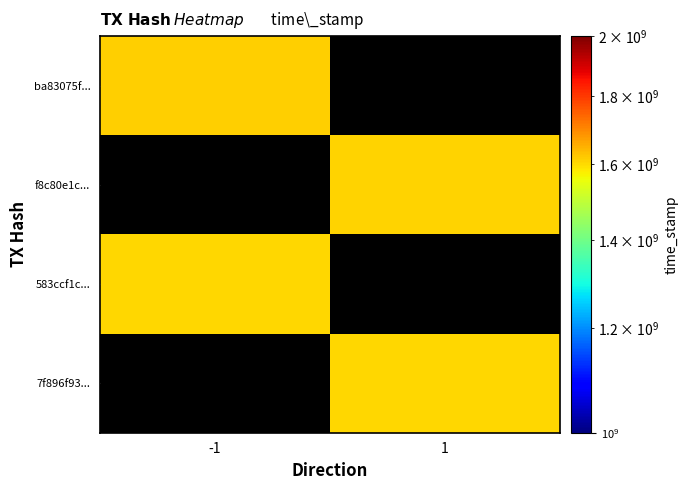

The value of f8c80e1c... at 1 is 665209893.9. True or false?

False